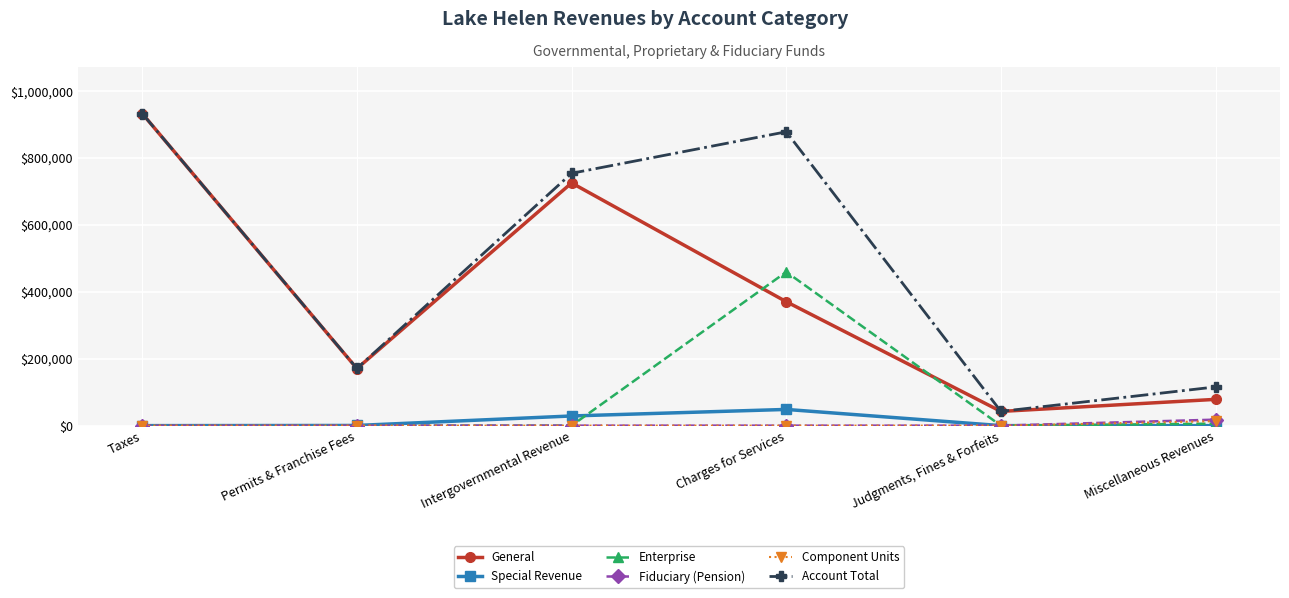

The Enterprise series shows 269061 at Intergovernmental Revenue. True or false?

False